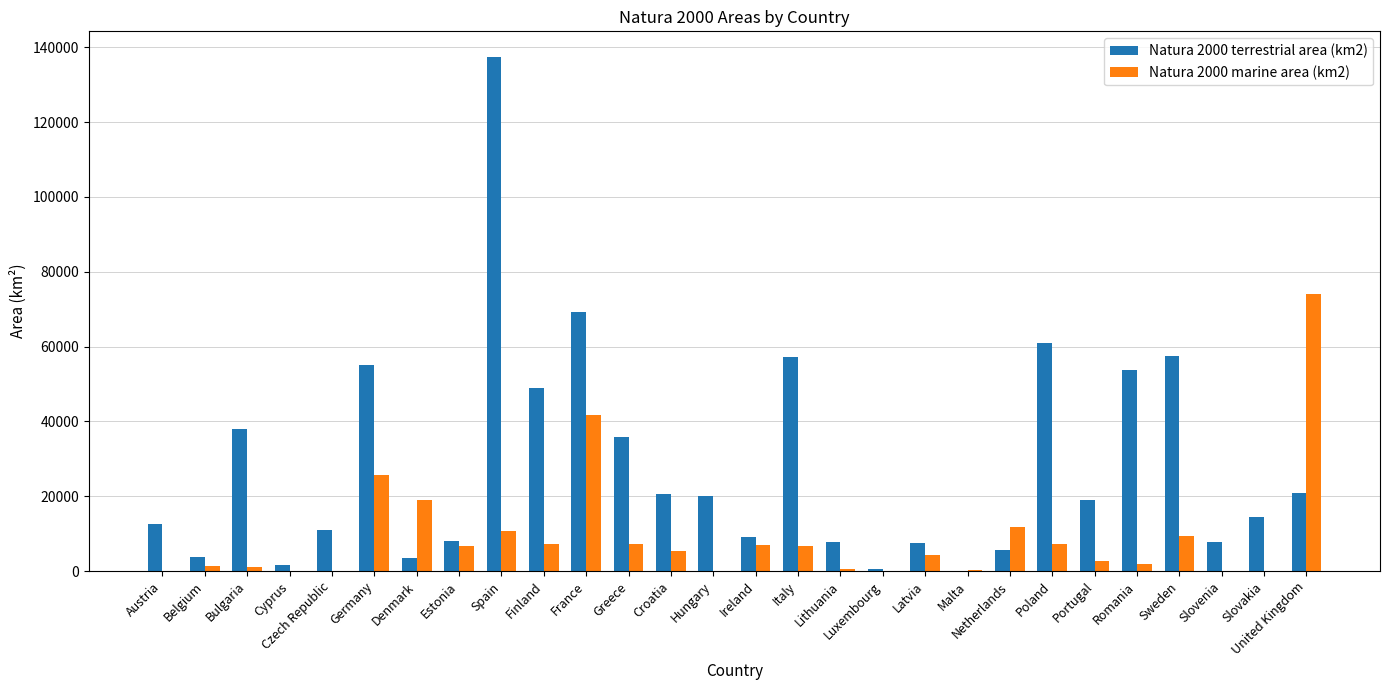

Which category has the highest value across all series?

Spain